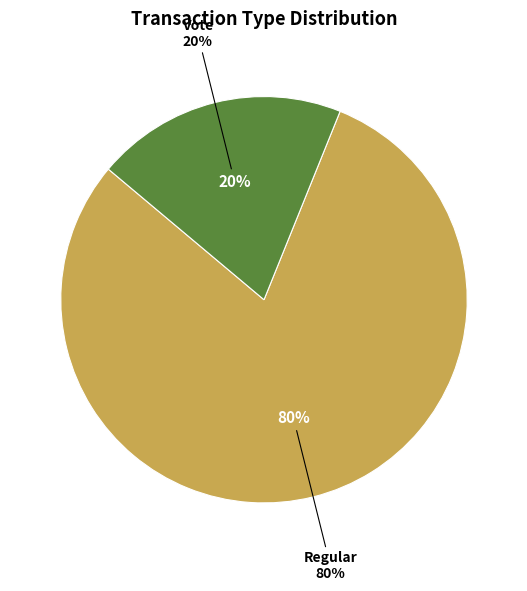

To the nearest percent, what percentage of the pie is Vote?

20%